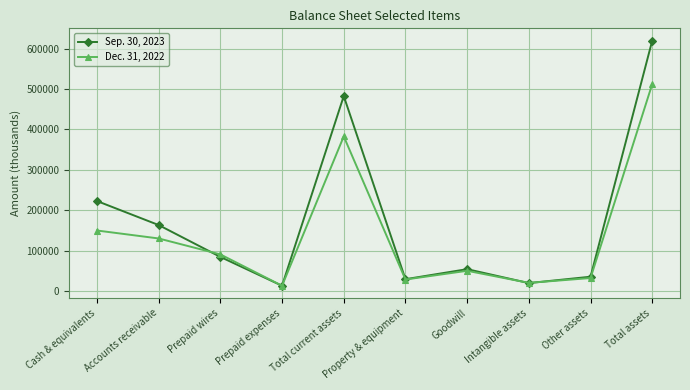

What is the label of the 6th point from the right?

Total current assets